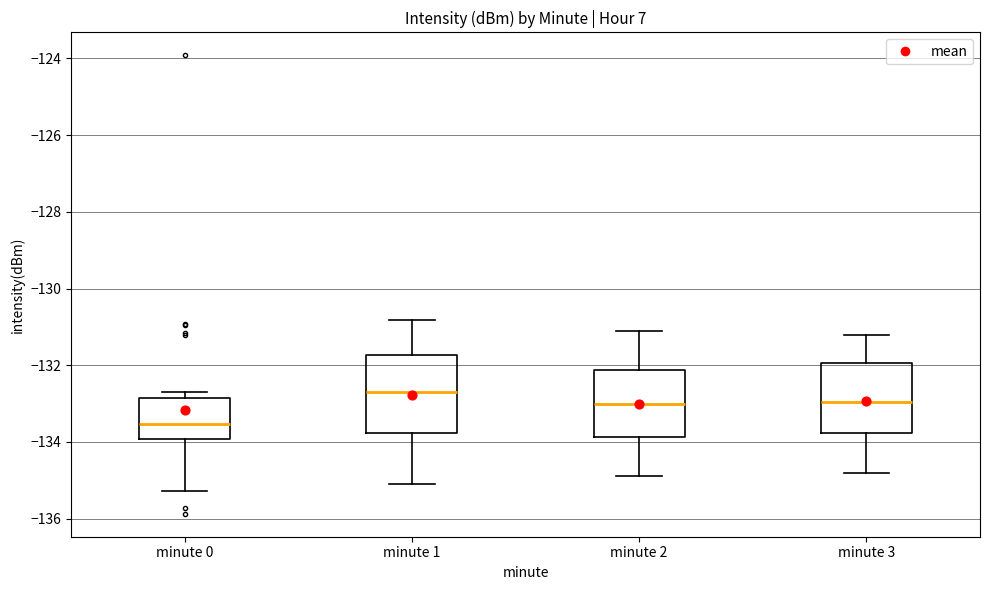

Reading left to right, read every box against the y-axis: the position of its median line, the range the box covers, and the ends of its whiskers. The values are not printed on the chart, so give them approximately, as read against the axis.

minute 0: median -133.6, box -134.0 to -132.8, whiskers -135.2 to -132.6
minute 1: median -132.6, box -133.8 to -131.8, whiskers -135.0 to -130.8
minute 2: median -133.0, box -133.8 to -132.2, whiskers -134.8 to -131.0
minute 3: median -133.0, box -133.8 to -132.0, whiskers -134.8 to -131.2